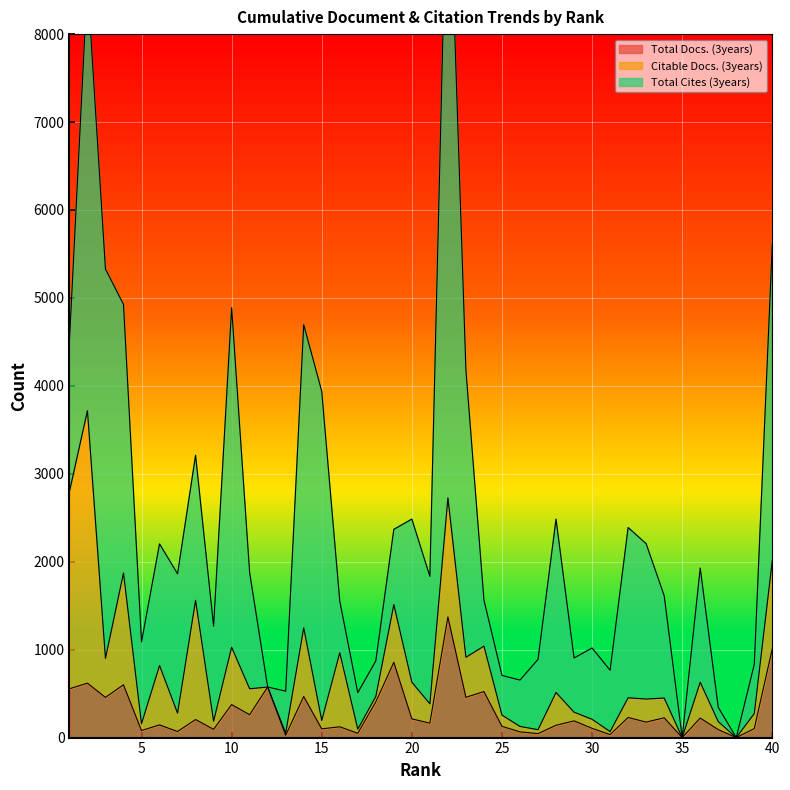

Which series has the largest total across all categories?

Total Cites (3years)